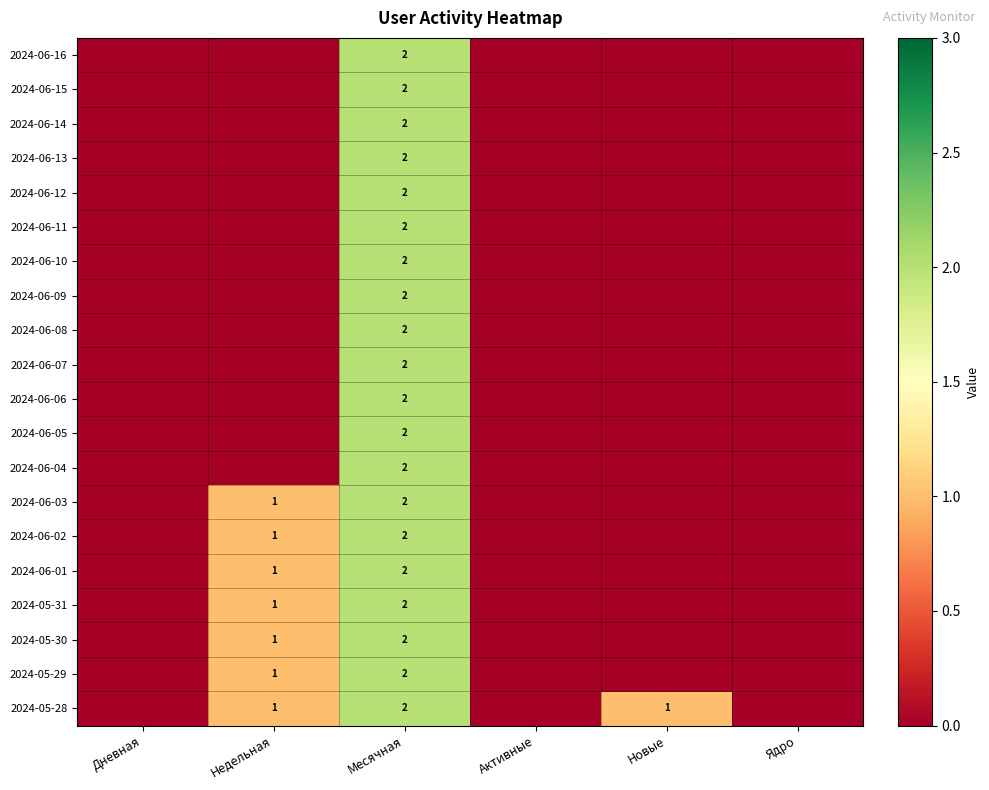

Is it true that 2024-06-14 equals 2 at Месячная?

True